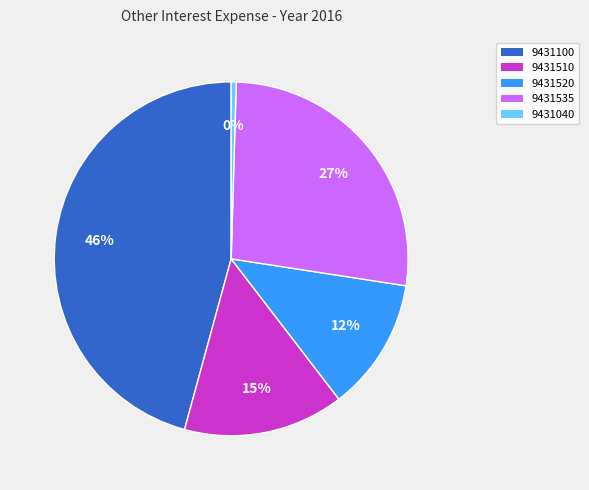

To the nearest percent, what is the average slice percentage?

20%